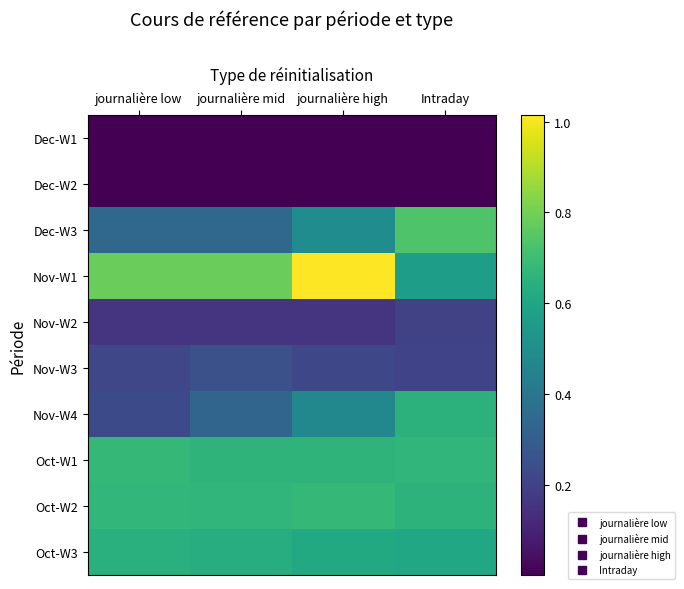

At how many categories does at least one series exceed 0?

4